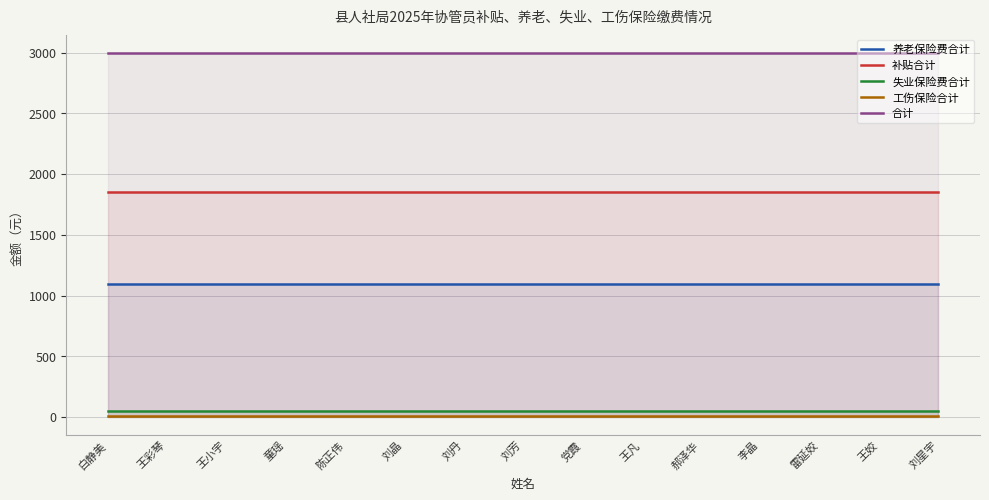

List the series in order of their peak value, highest first.

合计, 补贴合计, 养老保险费合计, 失业保险费合计, 工伤保险合计